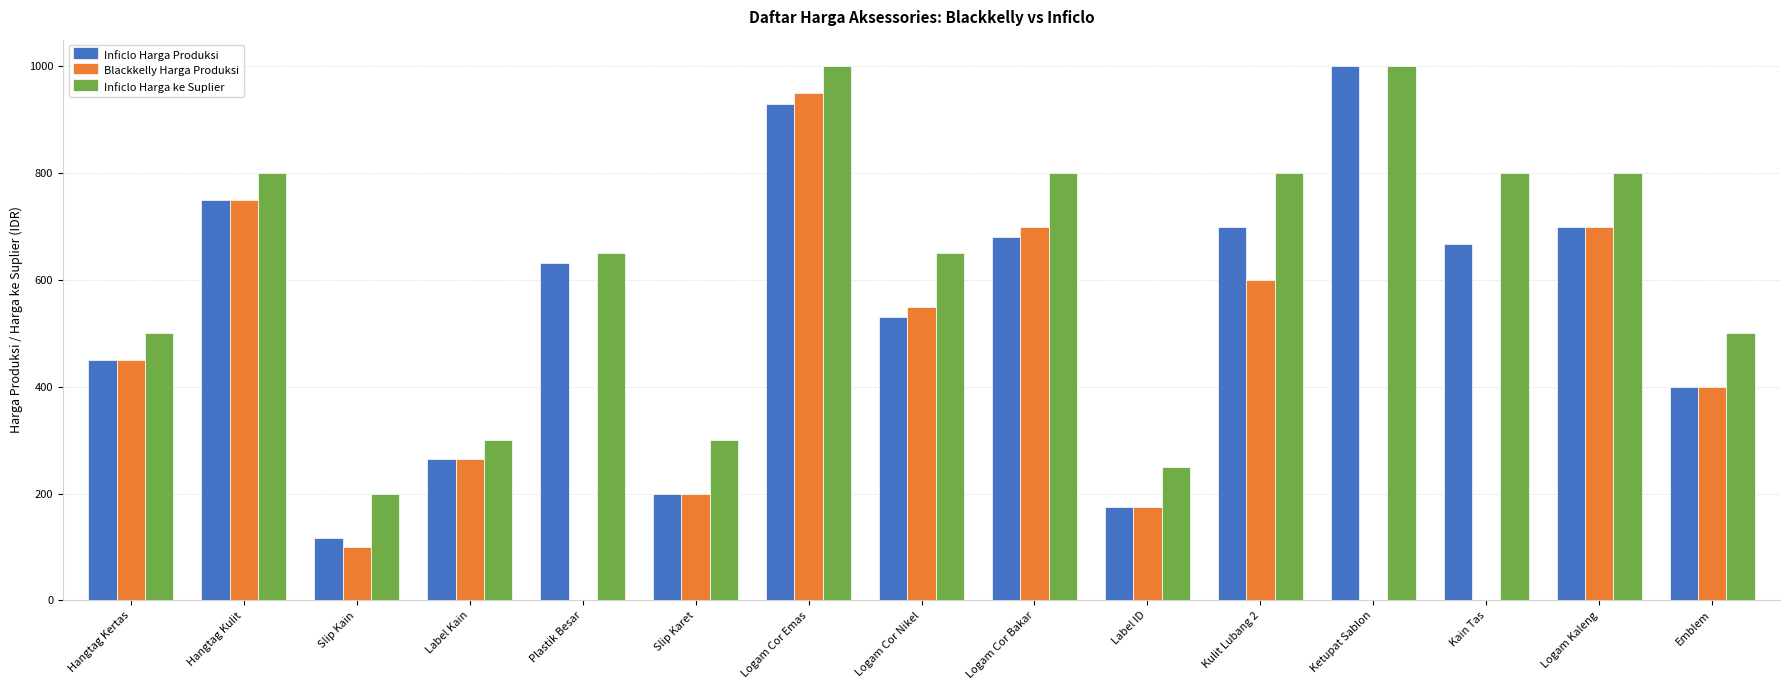

Which series changed the most between Hangtag Kulit and Label Kain?

Inficlo Harga ke Suplier